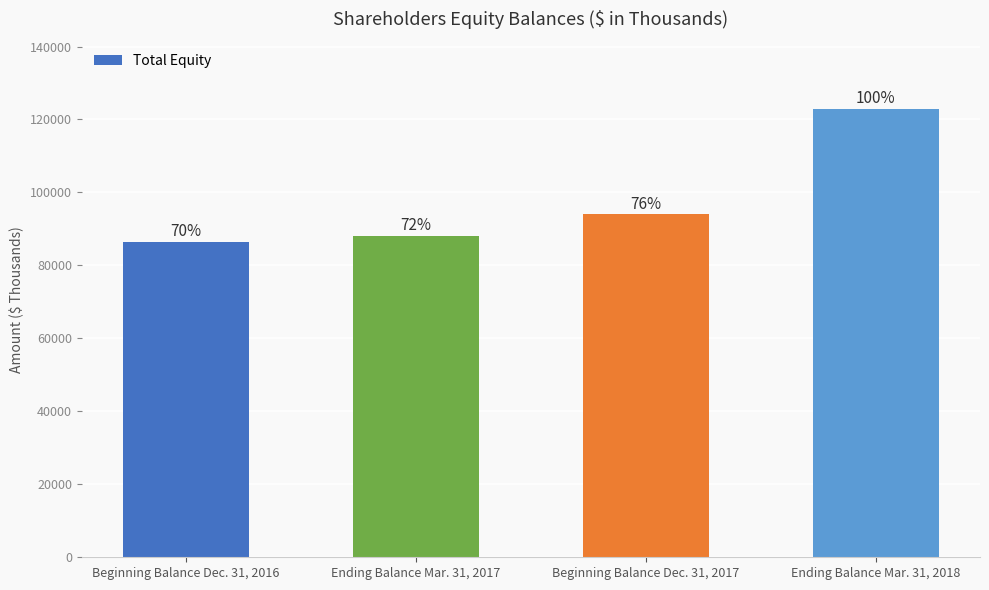

What is the label of the 4th bar from the right?

Beginning Balance Dec. 31, 2016